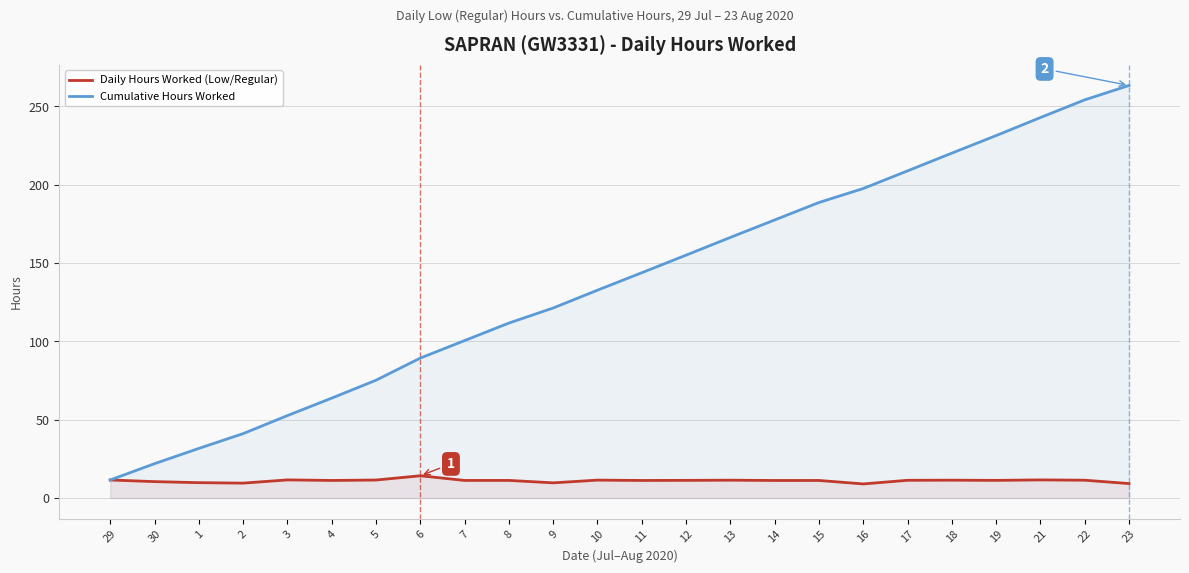

How many values in the Daily Hours Worked (Low/Regular) series are below 11?

6